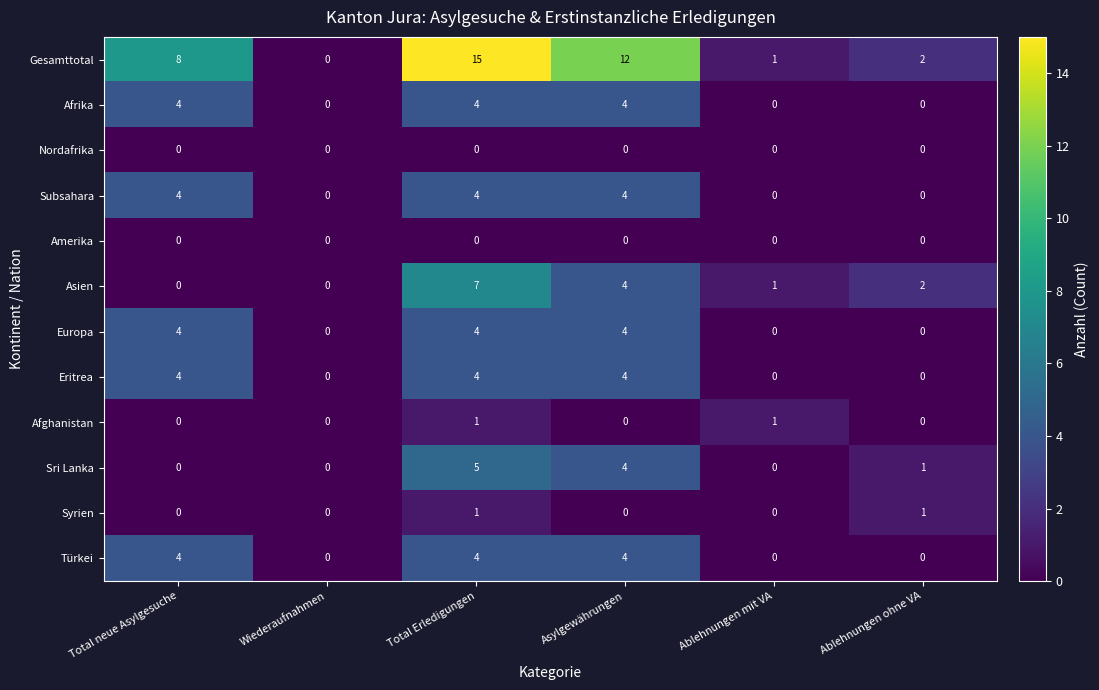

What is the sum of the Sri Lanka values at Wiederaufnahmen and Total Erledigungen?

5